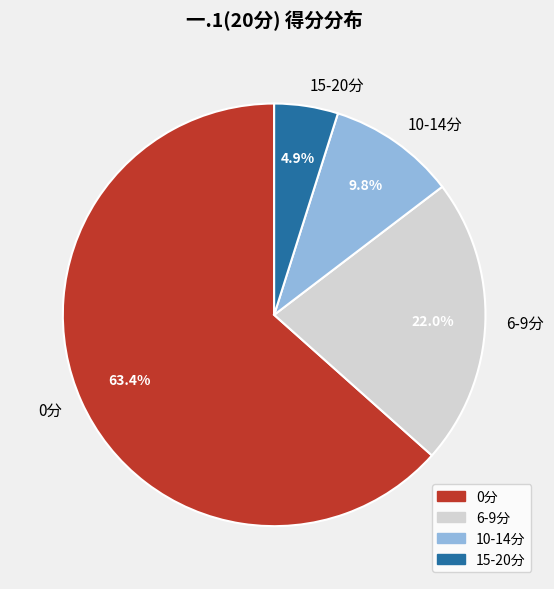

Count the number of slices in the pie.

4